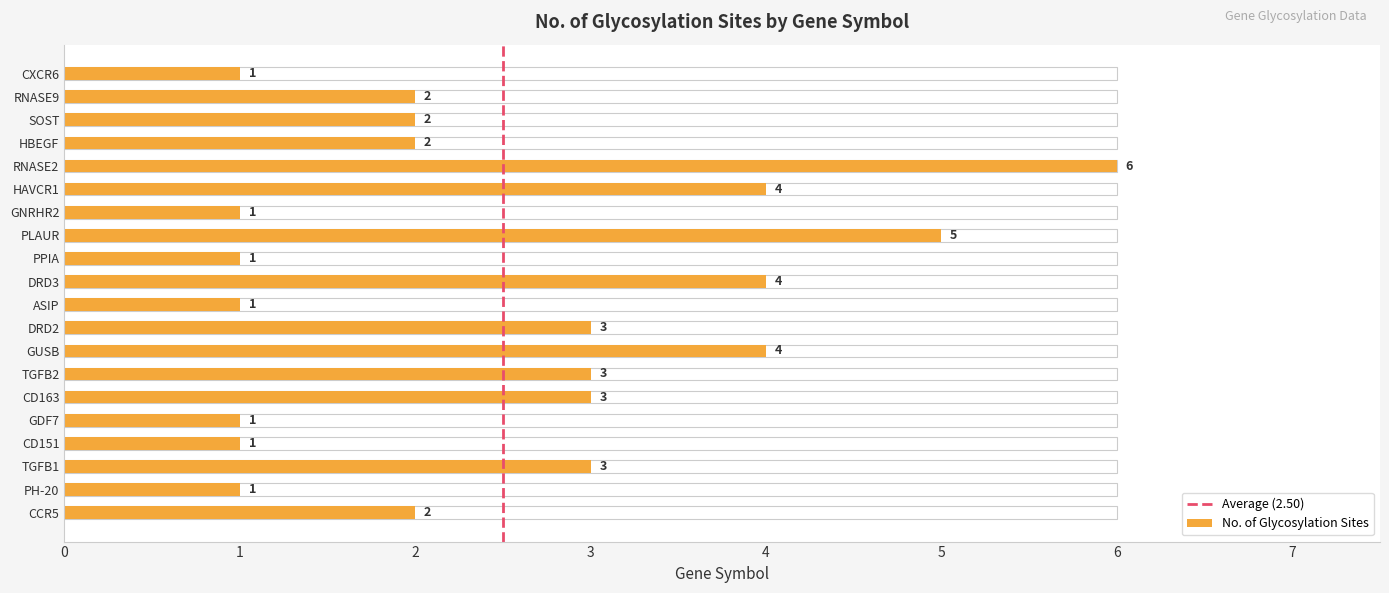

The chart shows a value of 2 at RNASE9. True or false?

True